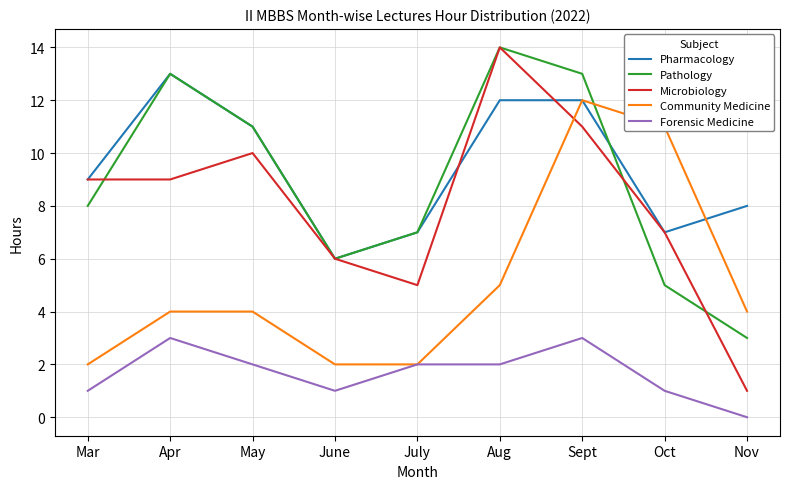

In Pathology, how many points are higher than both neighbors (excluding endpoints)?

2